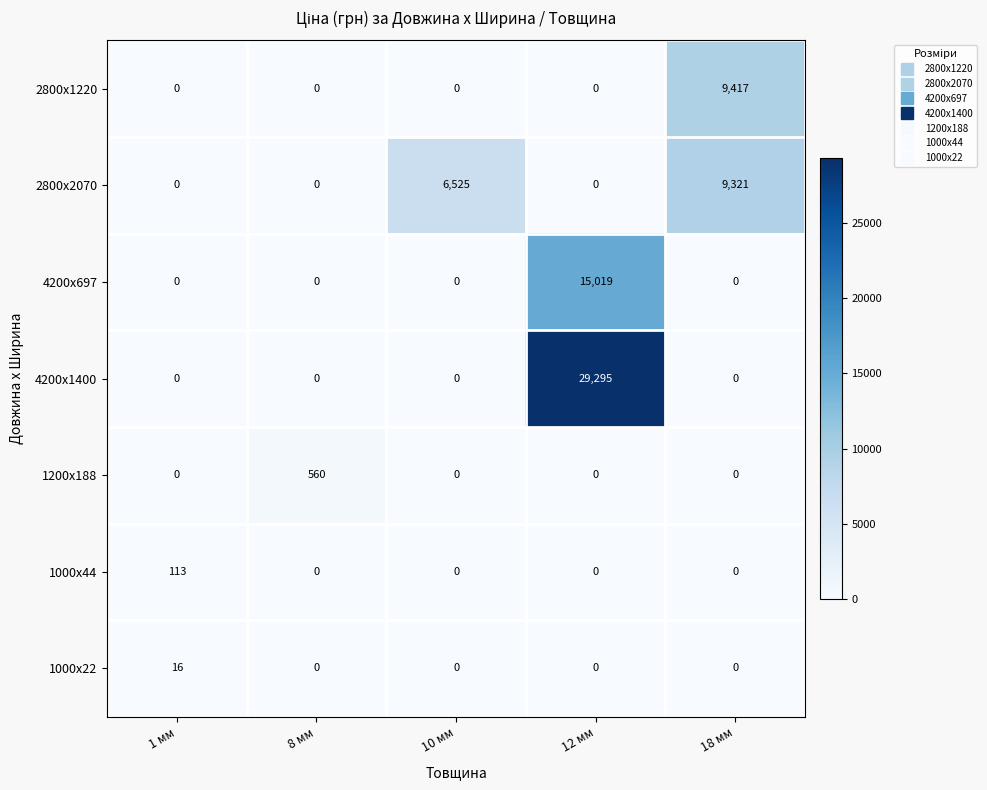

Which series changed the most between 1 мм and 18 мм?

2800x1220